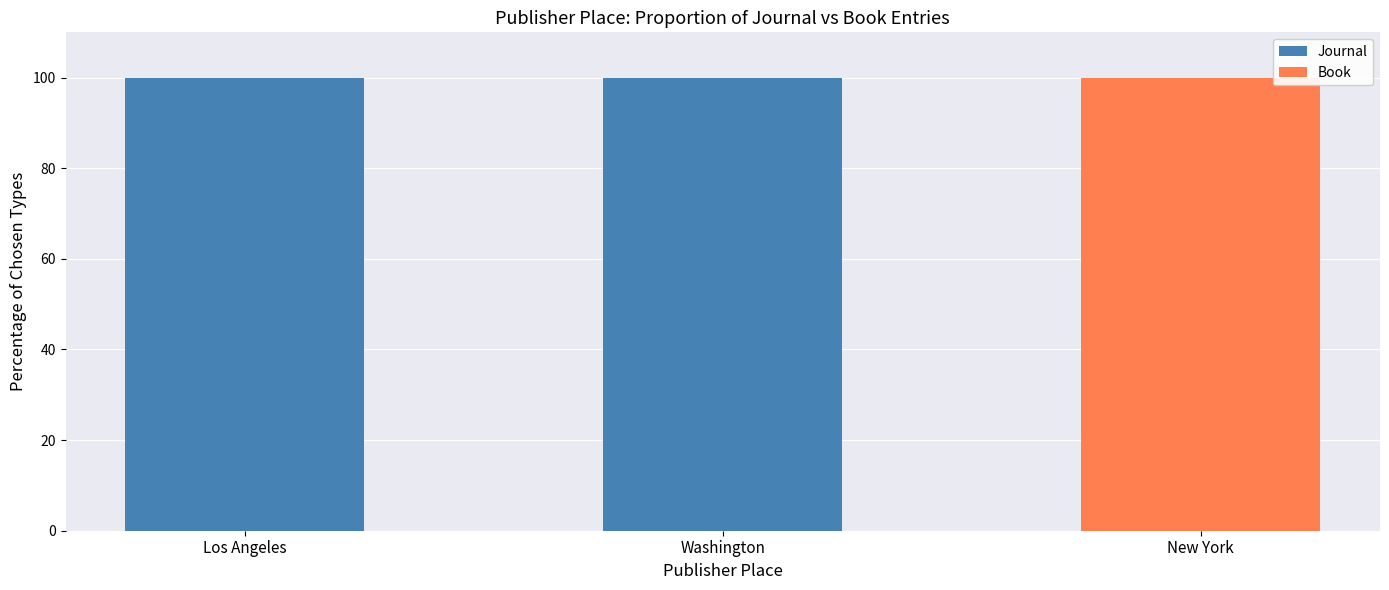

What is the total value across all series at Washington?

100